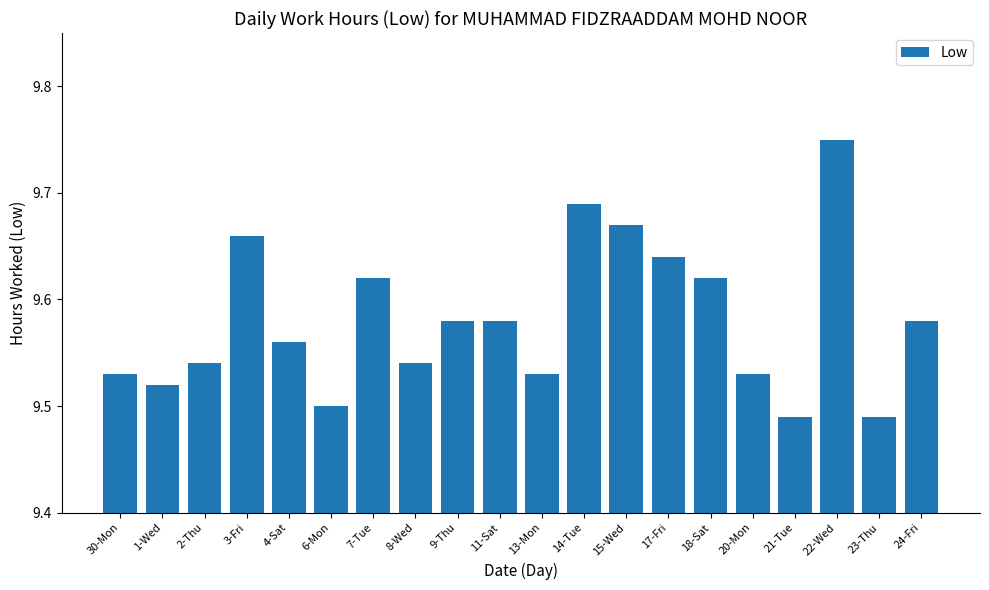

What is the difference between the second highest and minimum values?

0.2